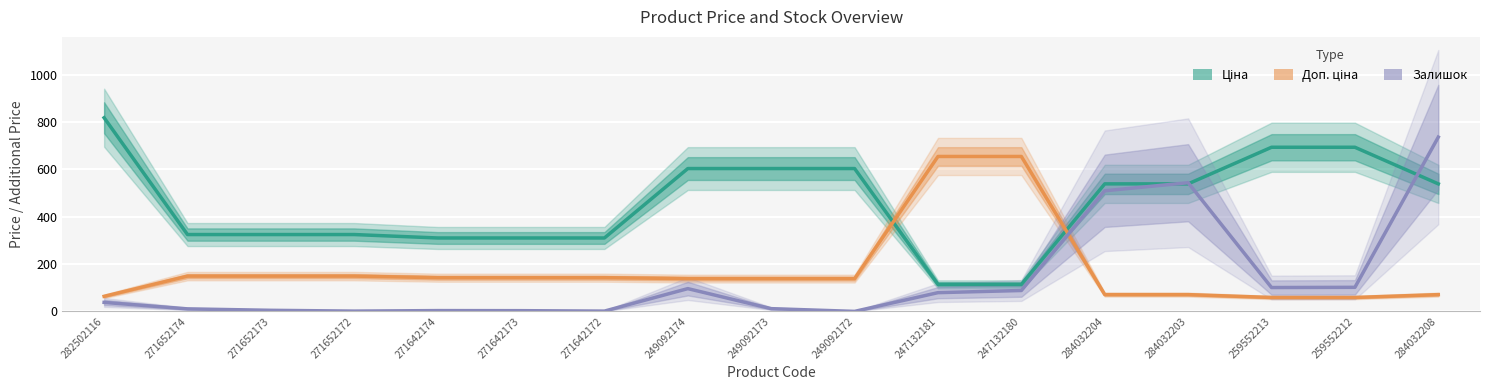

In Залишок, how many points are higher than both neighbors (excluding endpoints)?

3